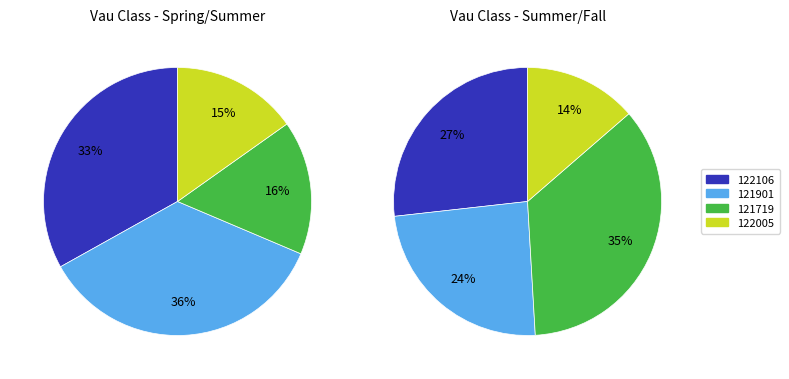

True or false: 121901 accounts for 9% of the total.

False